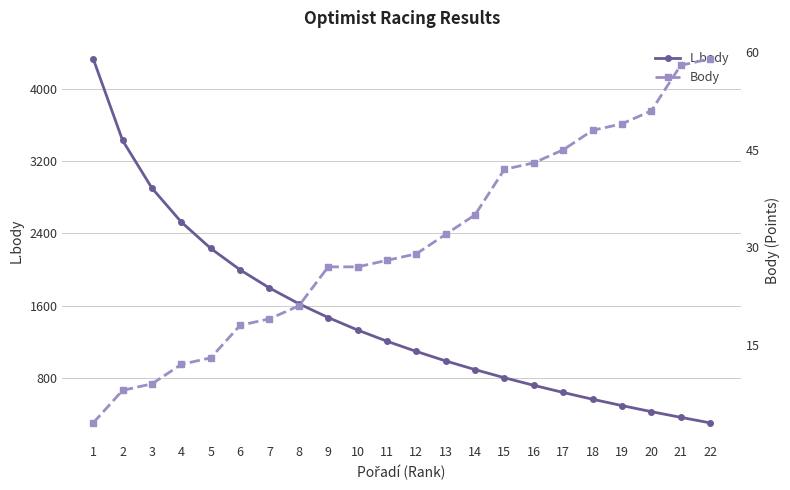

True or false: Body and L.body cross at least once.

False